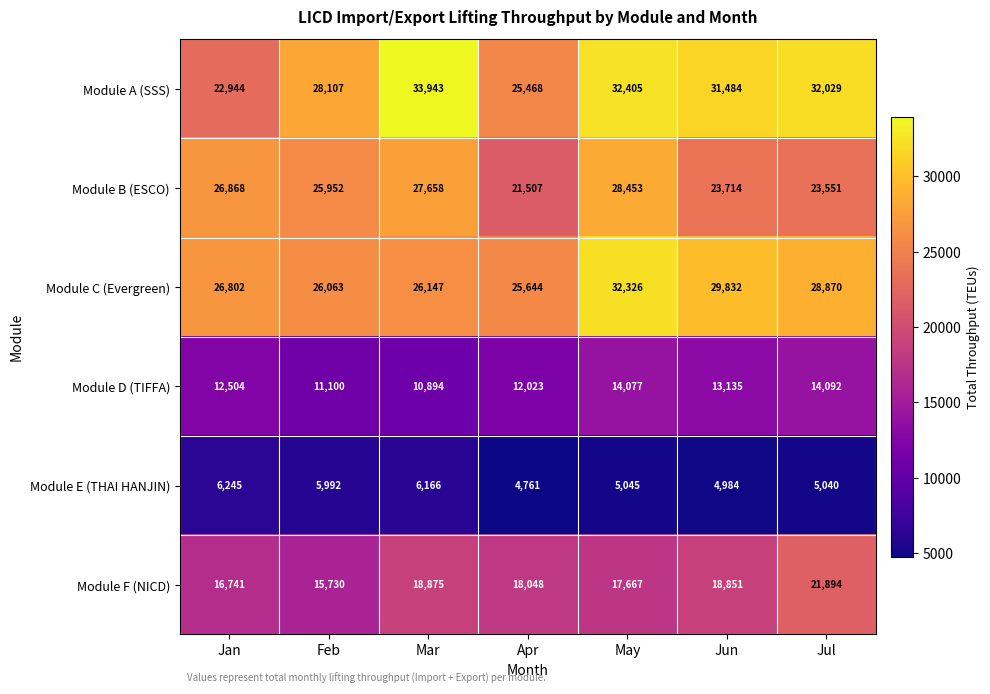

The Module A (SSS) series shows 40536 at Apr. True or false?

False